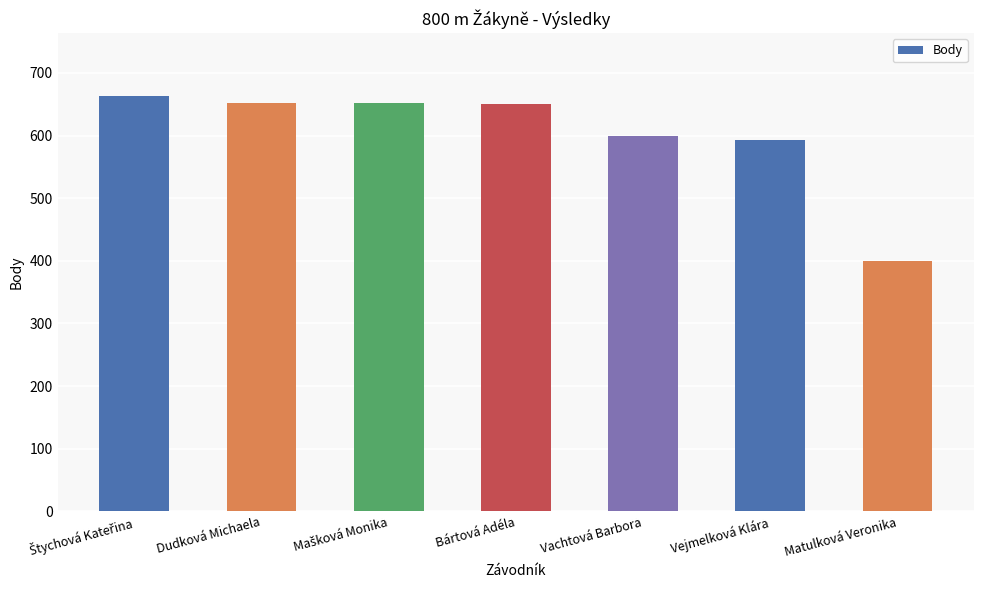

Approximately how many times larger is the value at Dudková Michaela compared to Matulková Veronika?

1.6